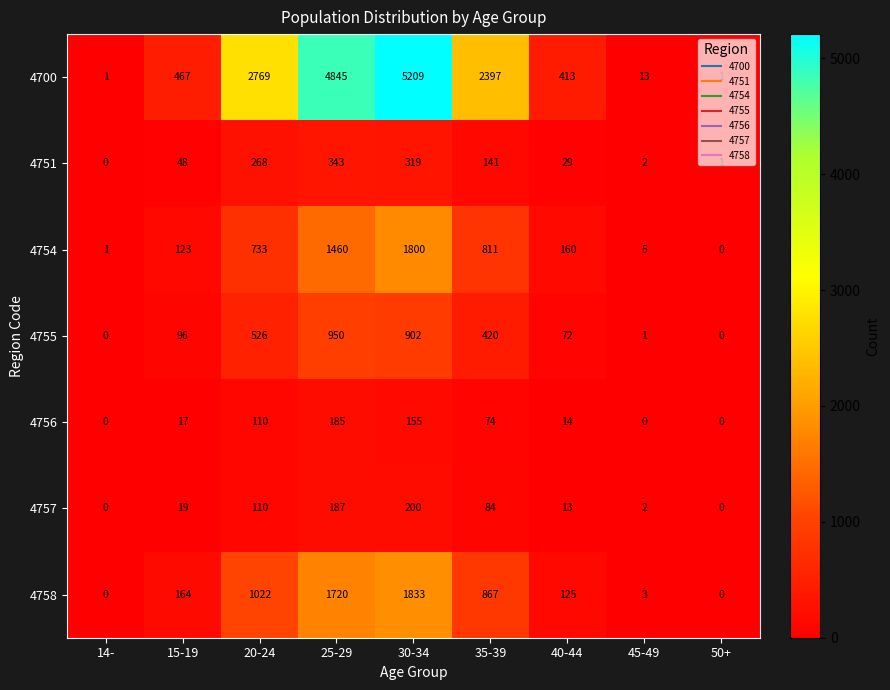

Between 14- and 25-29, which series saw the biggest shift?

4700